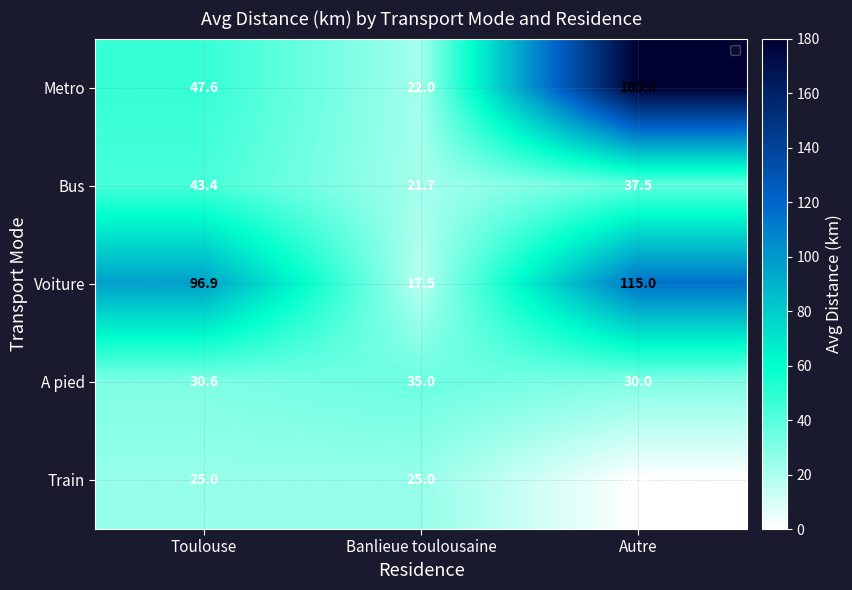

What is the difference between the highest and lowest values at Autre?

180.0